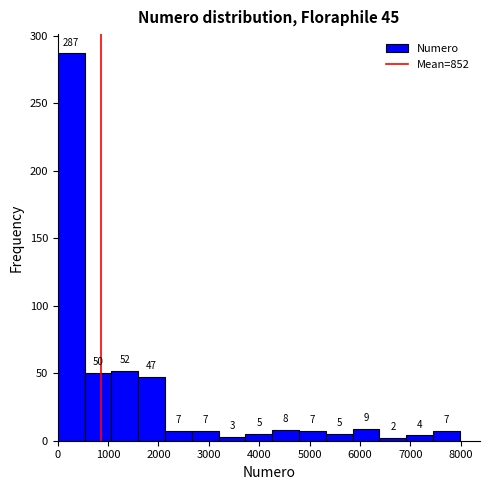

Which range on the x-axis has the tallest bar?

0 to 500